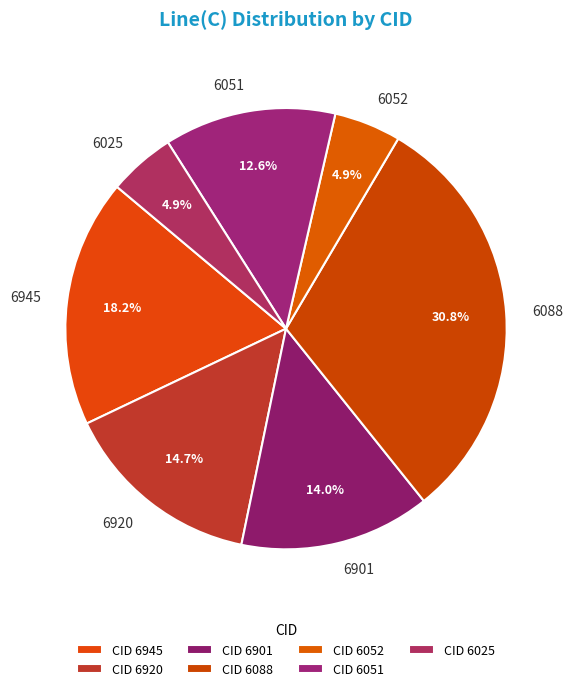

What percentage is the 6901 slice, to the nearest percent?

14%